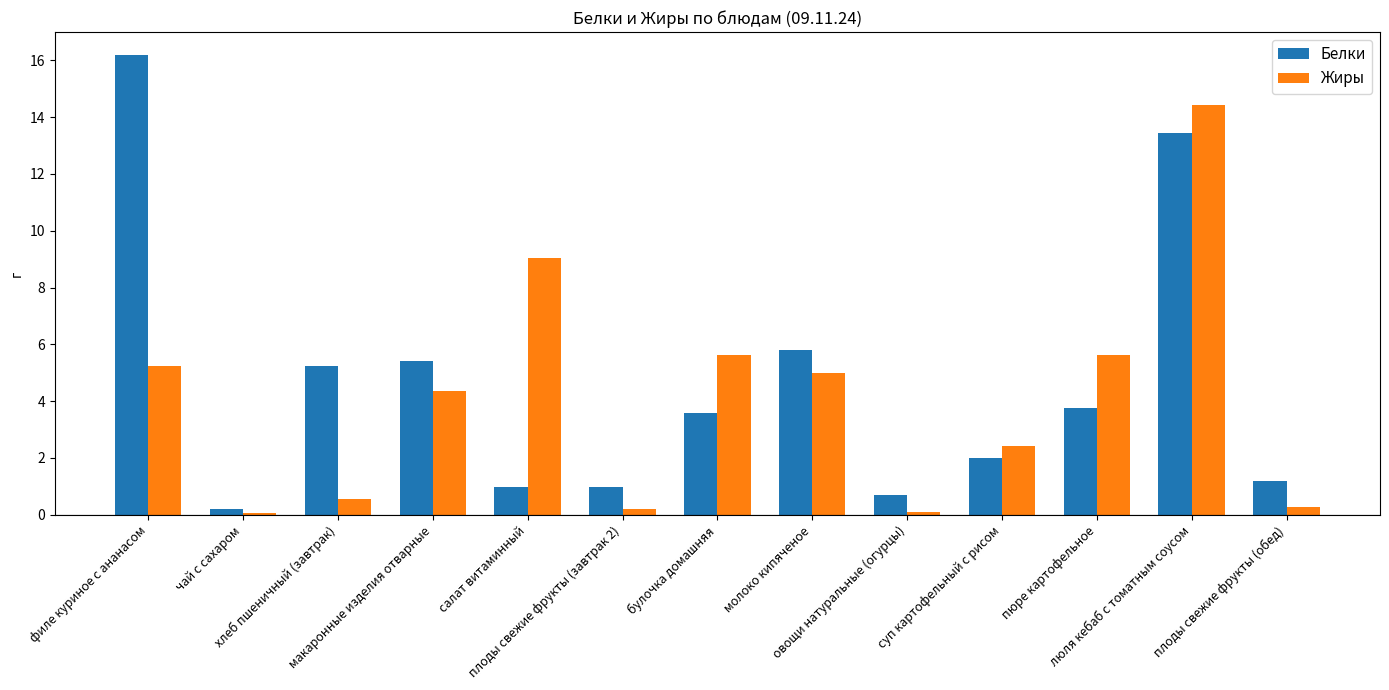

What is the total value across all series at плоды свежие фрукты (завтрак 2)?

1.2